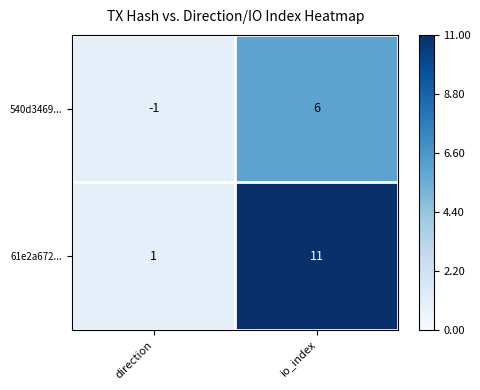

What is the average value of the 61e2a672... series?

6